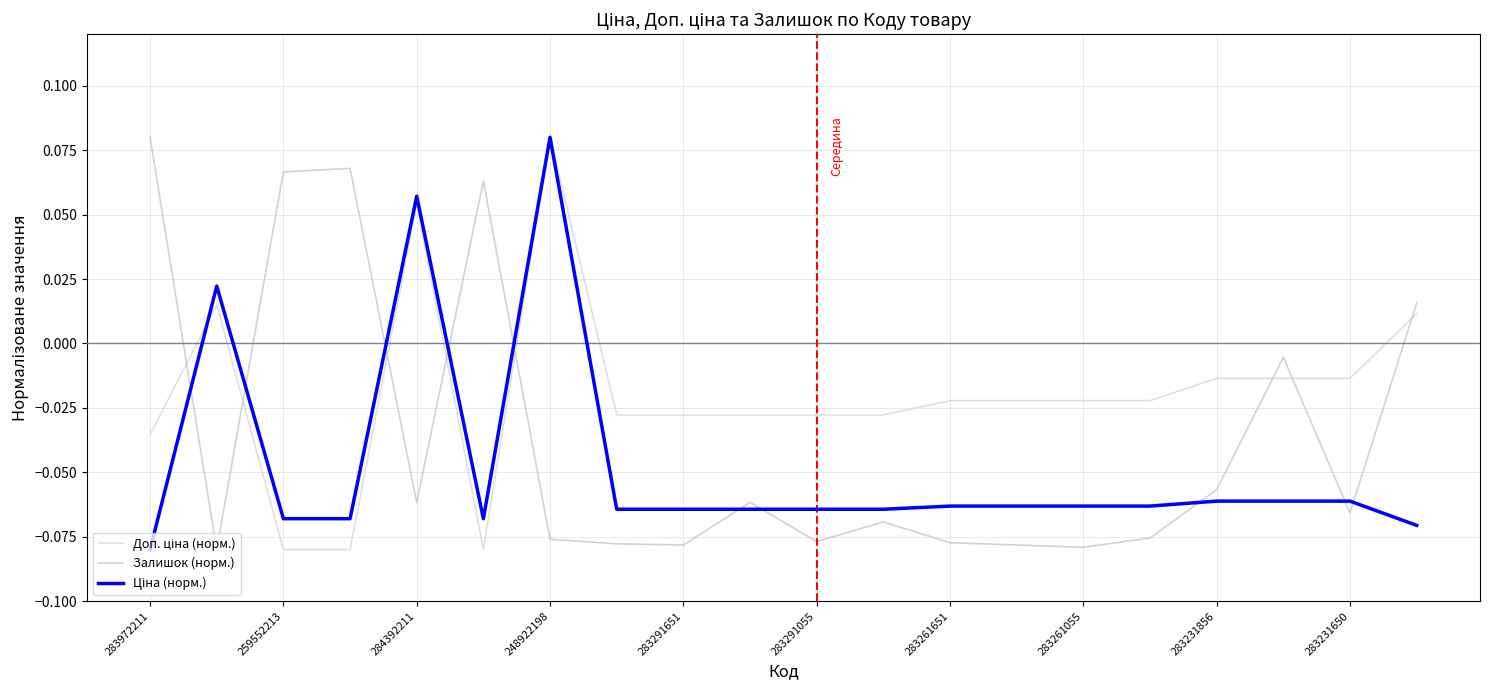

What is the maximum value for Залишок (норм.)?

0.1